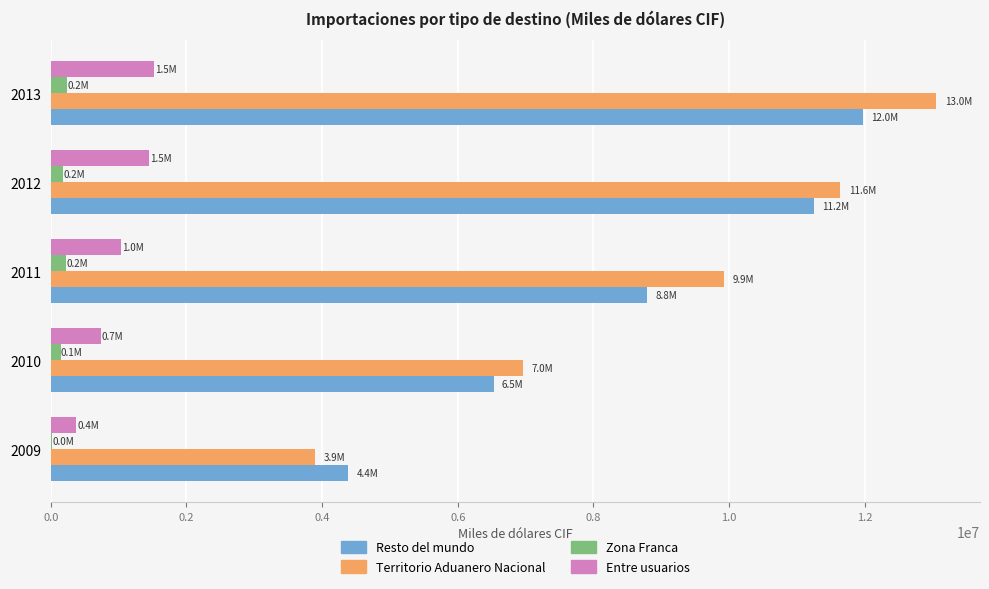

Is the value of Zona Franca at 2009 greater than the value of Resto del mundo at 2012?

No